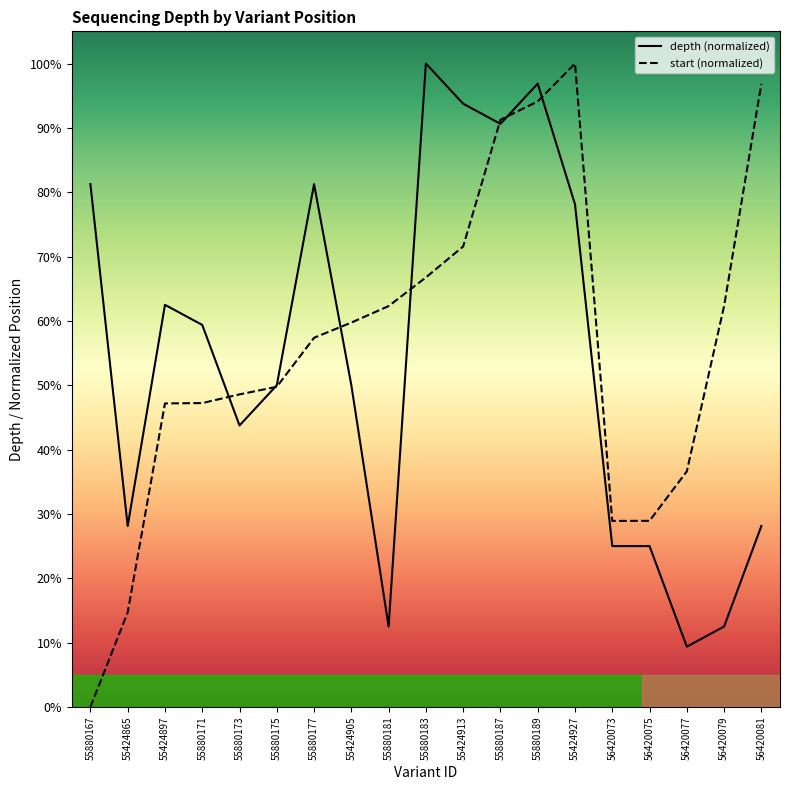

List the series in order of their overall mean, lowest first.

depth, start